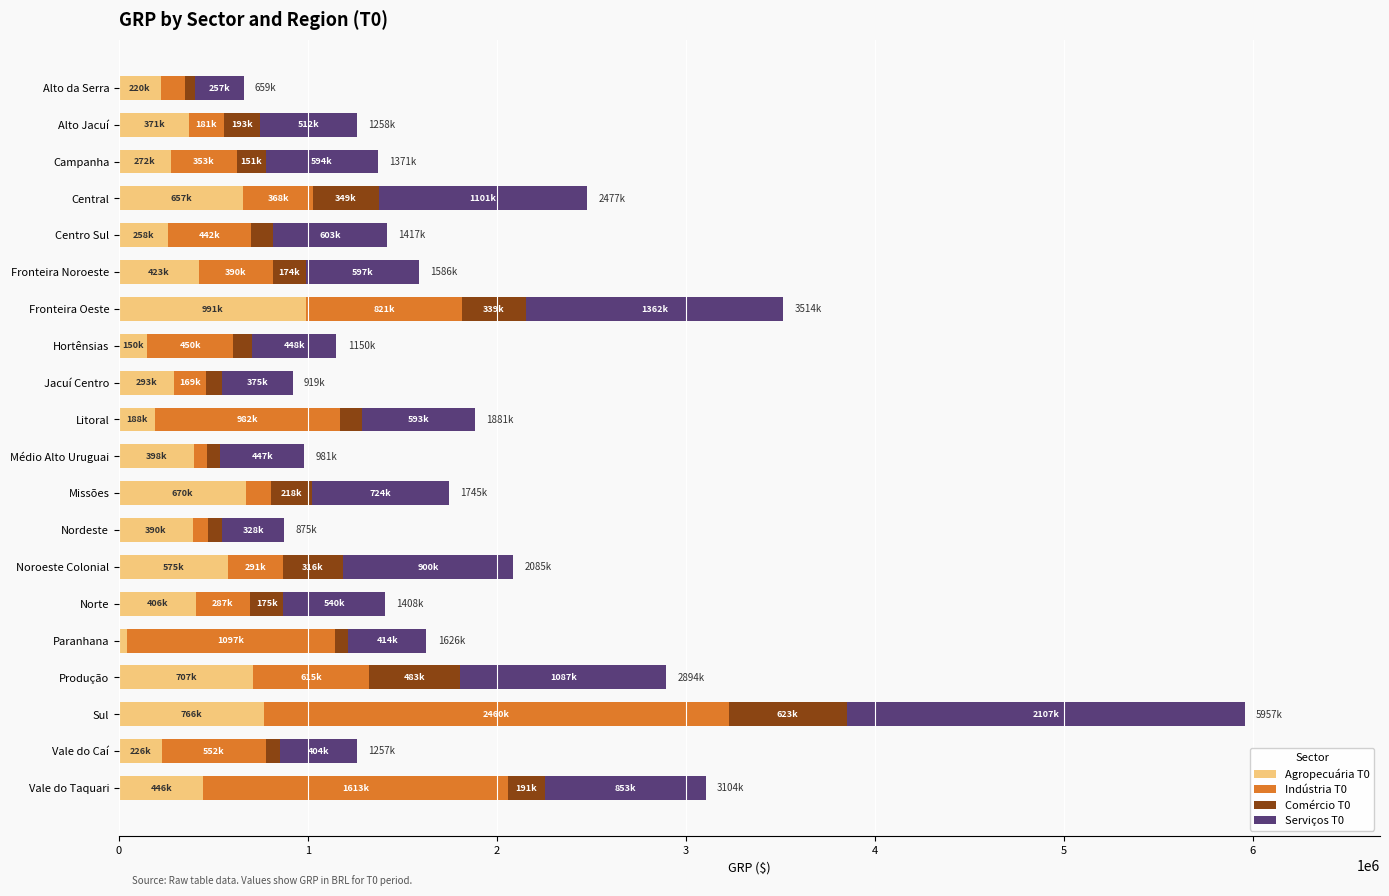

What is the total value across all series at Noroeste Colonial?

2085638